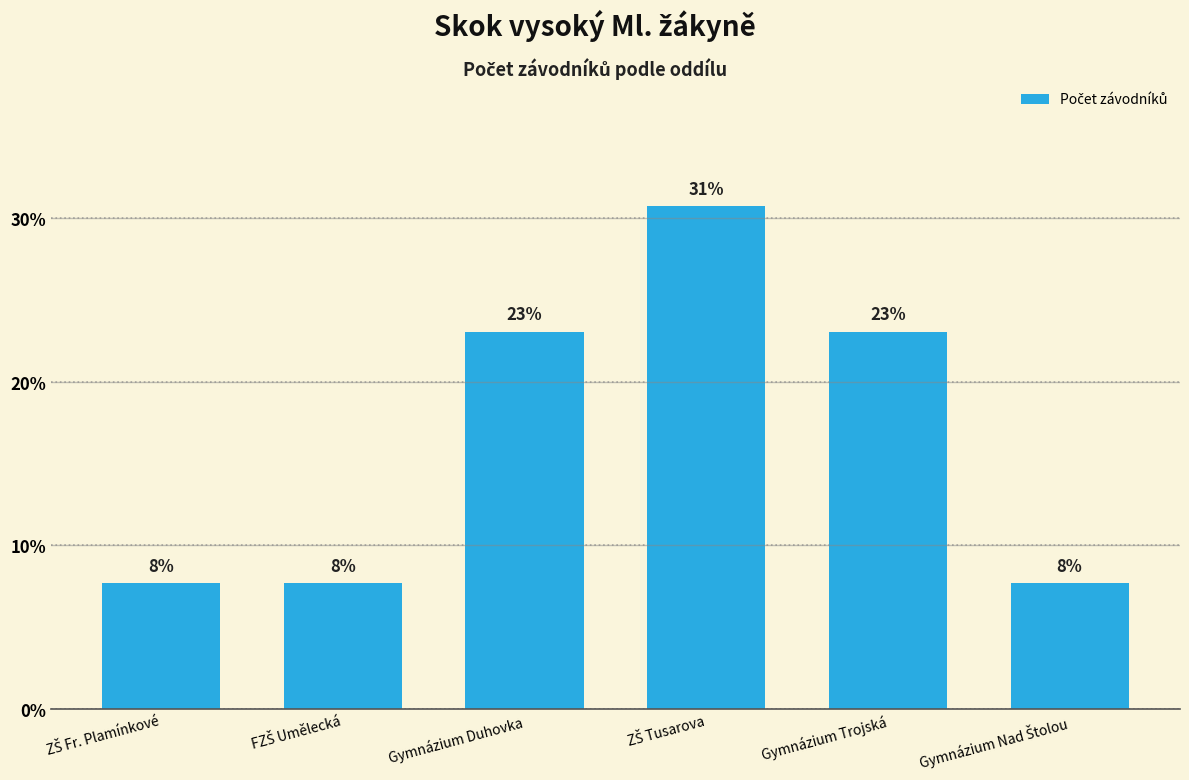

What is the change in value from Gymnázium Trojská to Gymnázium Nad Štolou?

-15.4